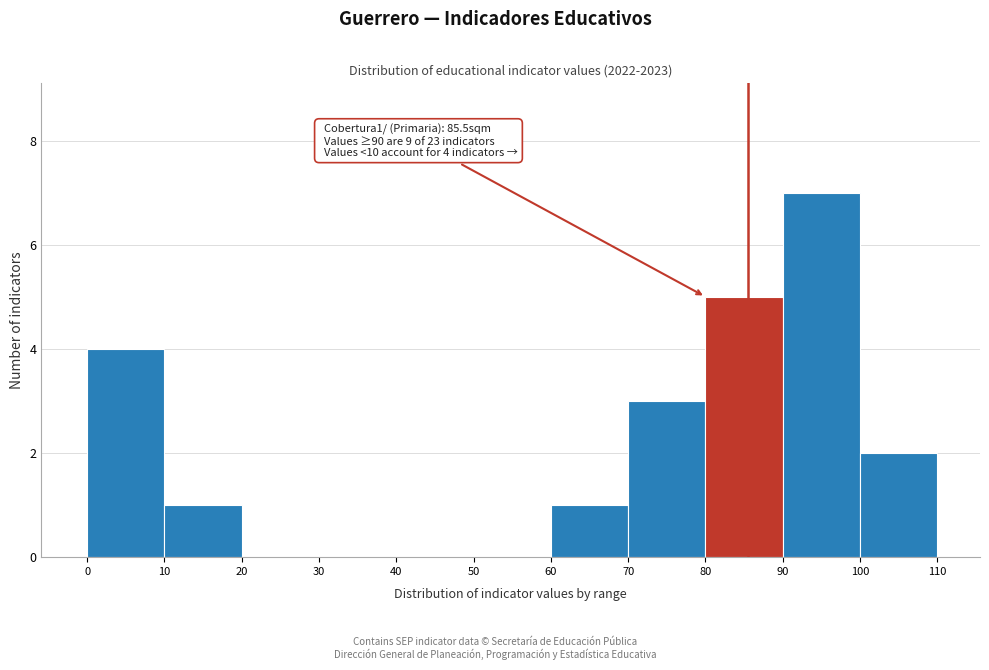

Over which range of the x-axis is the bar tallest?

90 to 100